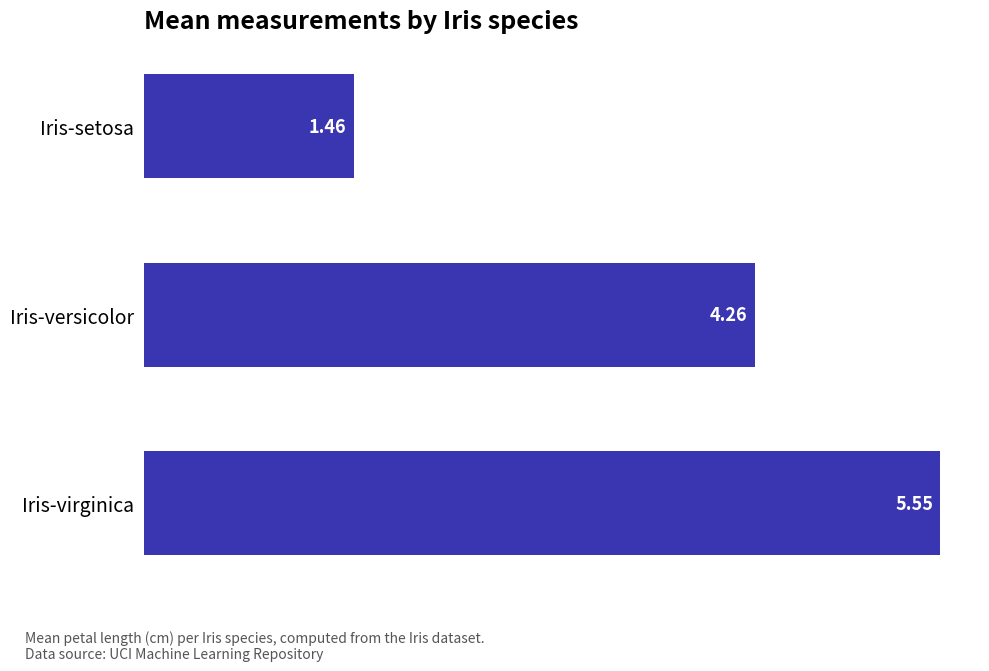

What is the difference between the second highest and minimum values?

2.8